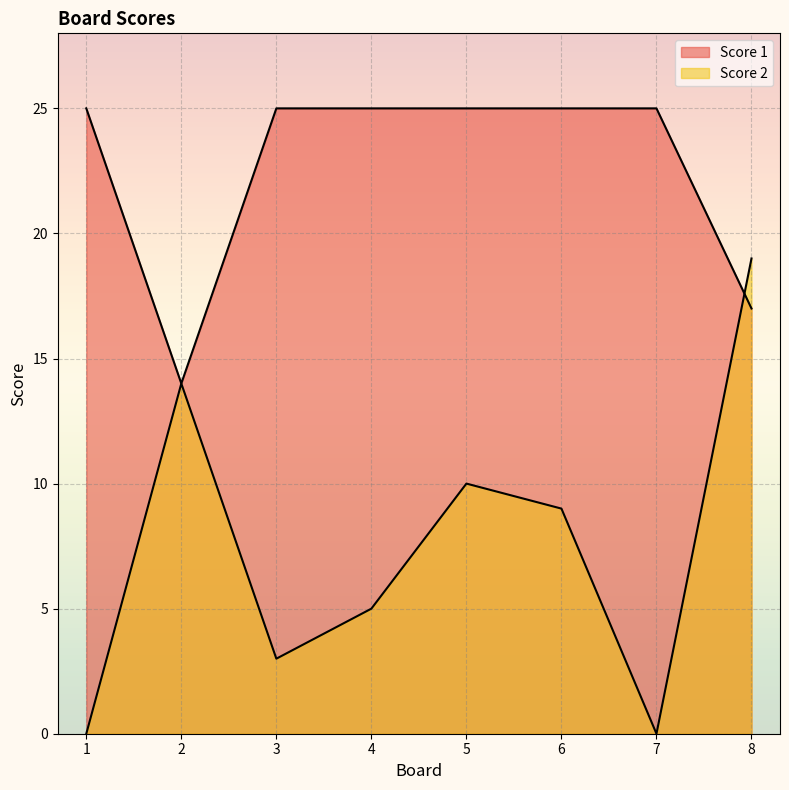

What is the maximum value shown in the chart?

25